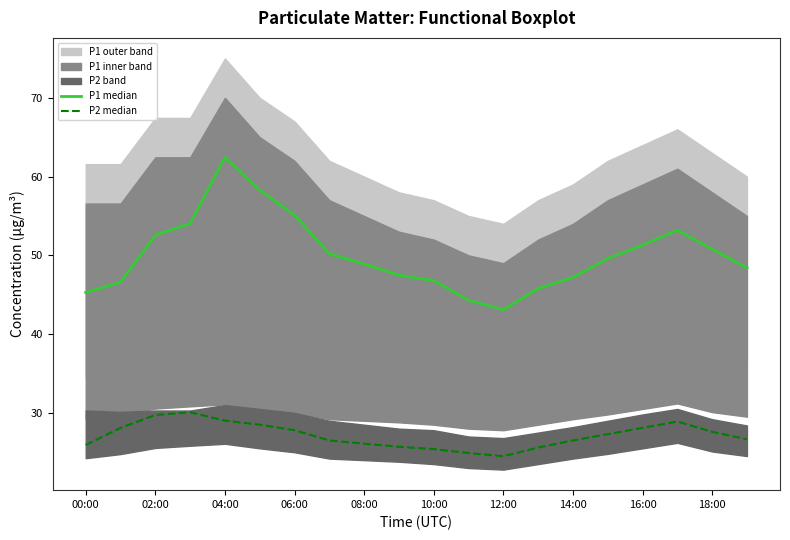

At which category does P2 median reach its first local valley?

12:00